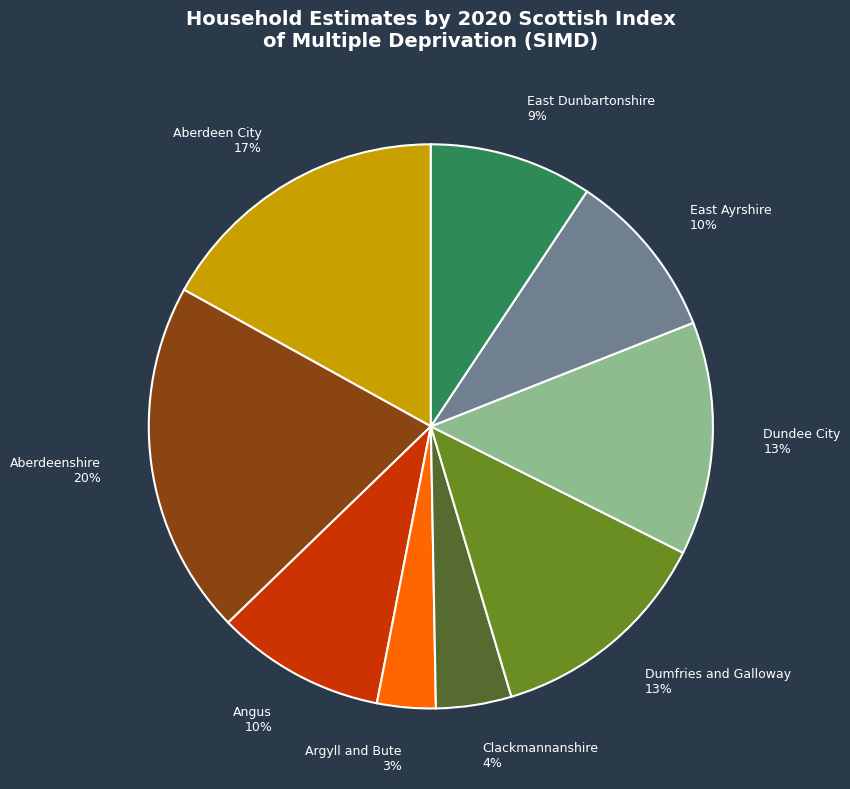

How many segments does this pie chart have?

9